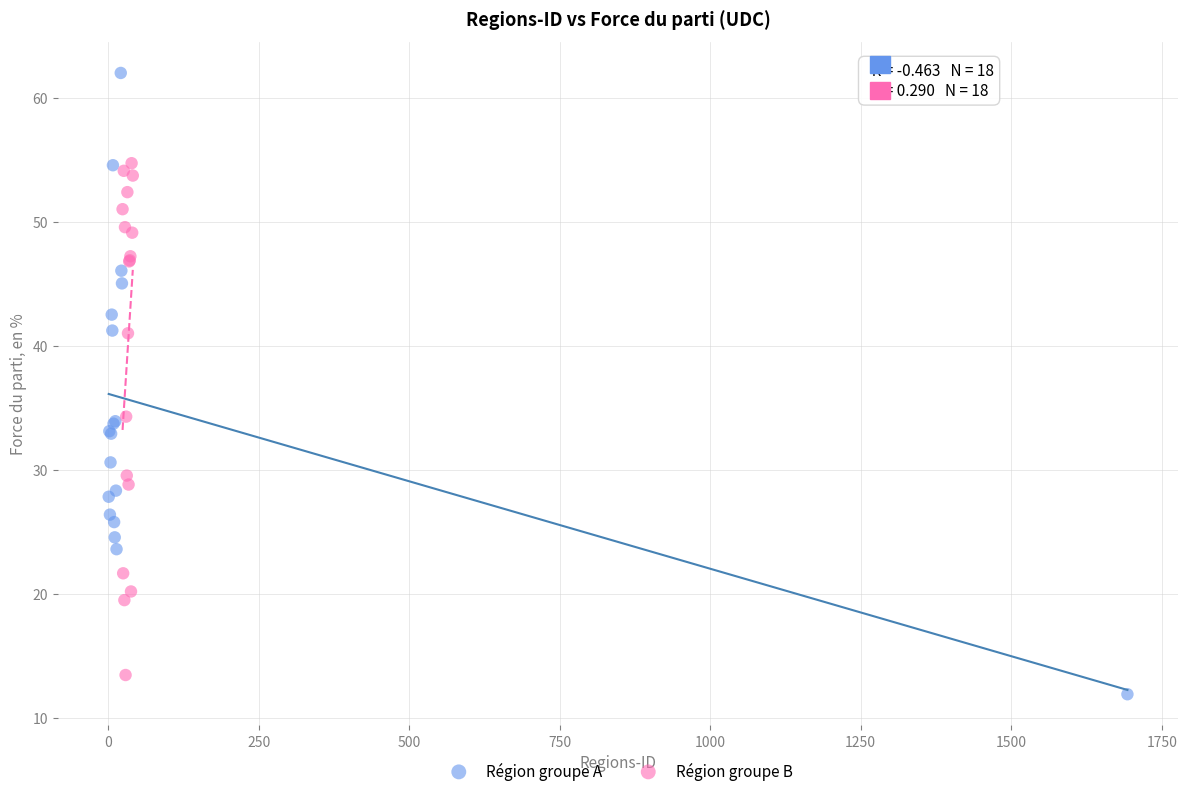

Which series reaches the maximum Y coordinate?

Région groupe A